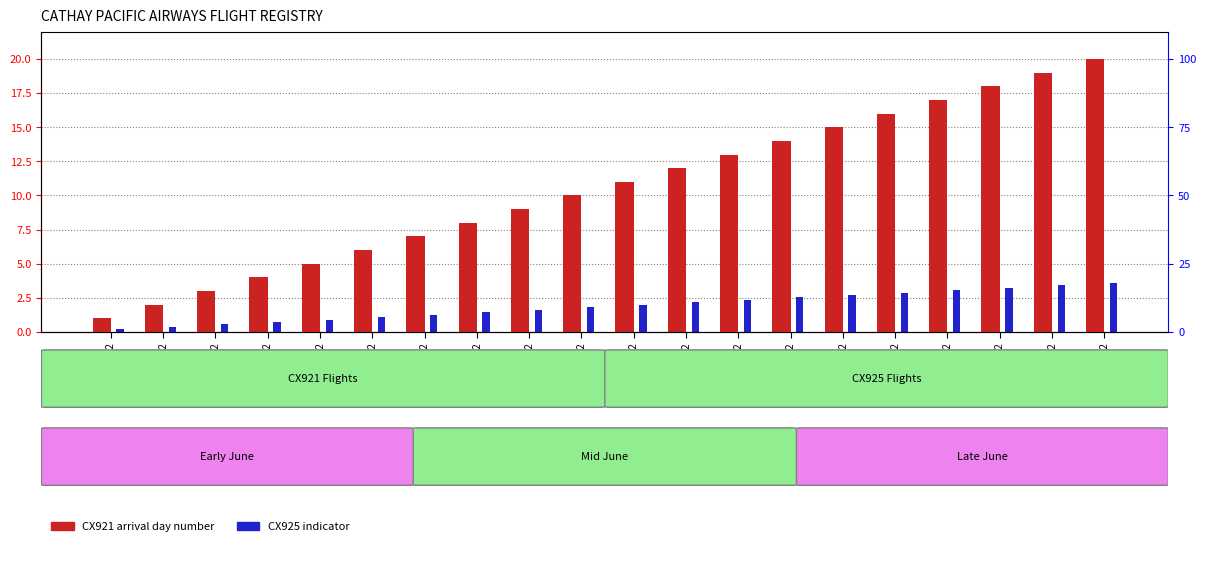

At which label does CX921 (Arrival Day) first exceed 11?

CXA0325-22